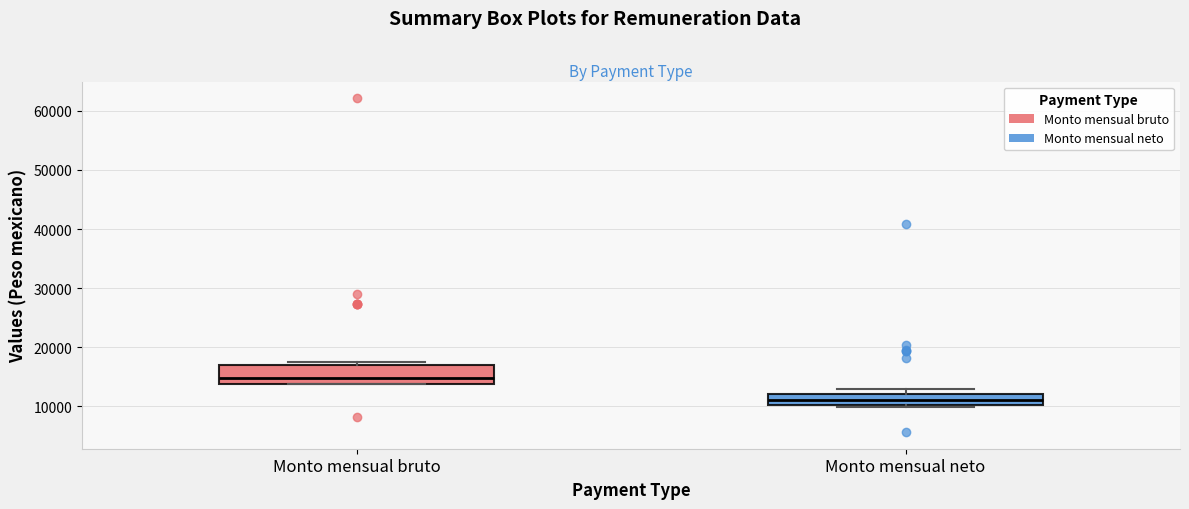

Which box has the highest median line?

Monto mensual bruto